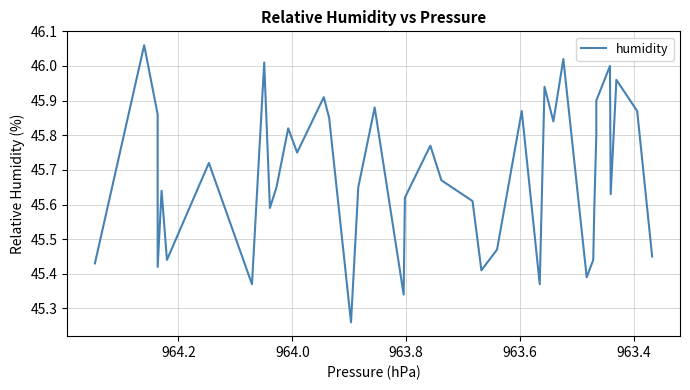

True or false: the data has more than 1 interior local peaks.

True